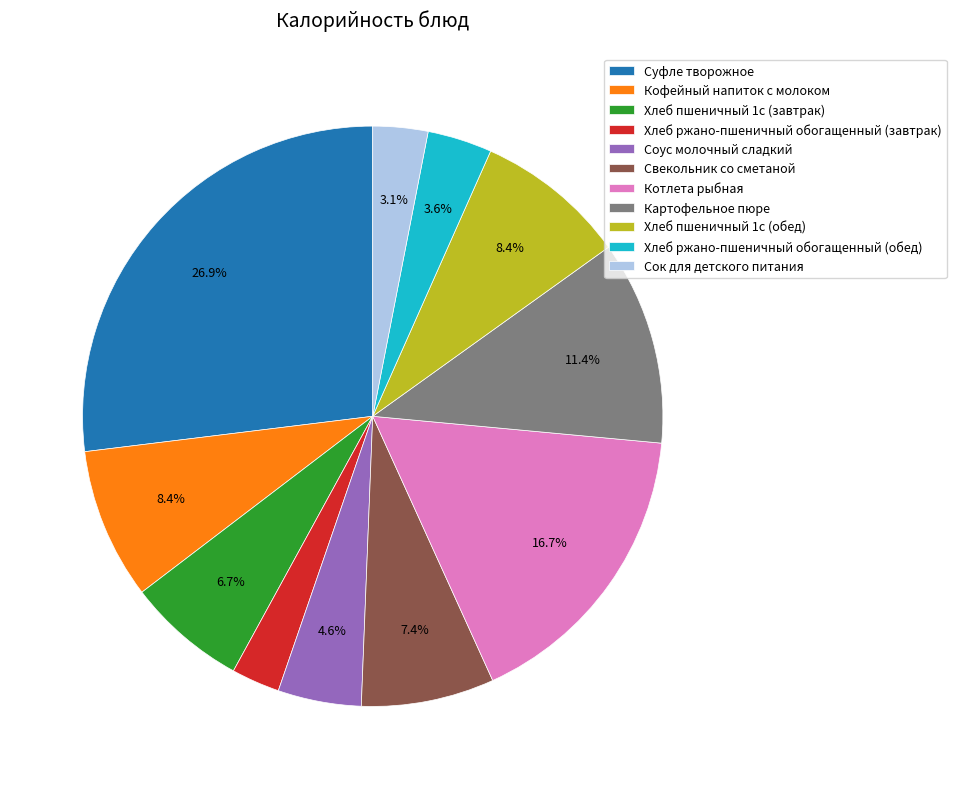

Is there any slice that represents more than half of the pie?

No